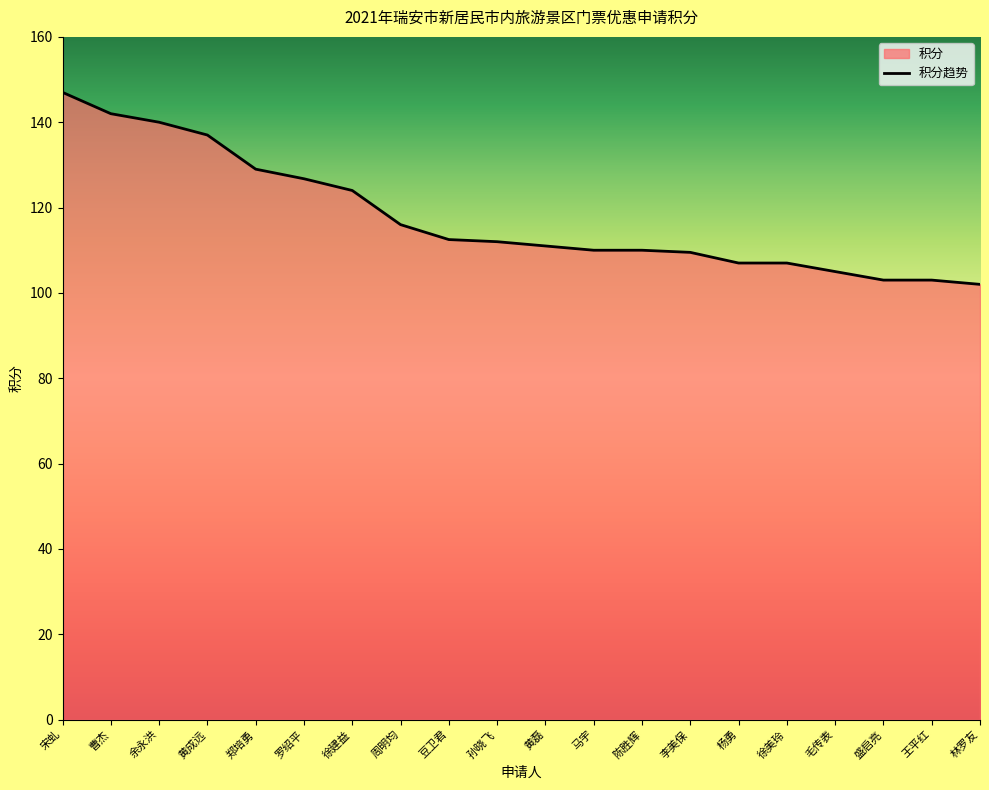

How many lines are shown in the chart?

1